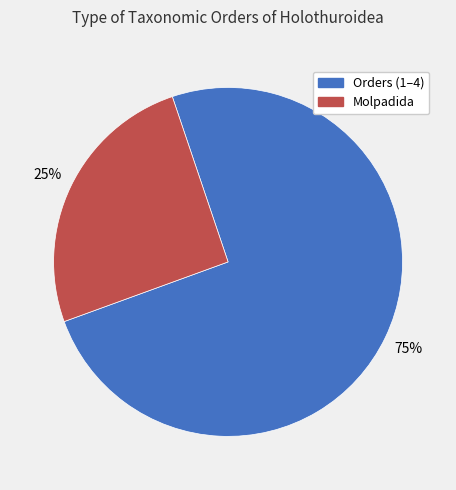

Does any single category account for the majority?

Yes